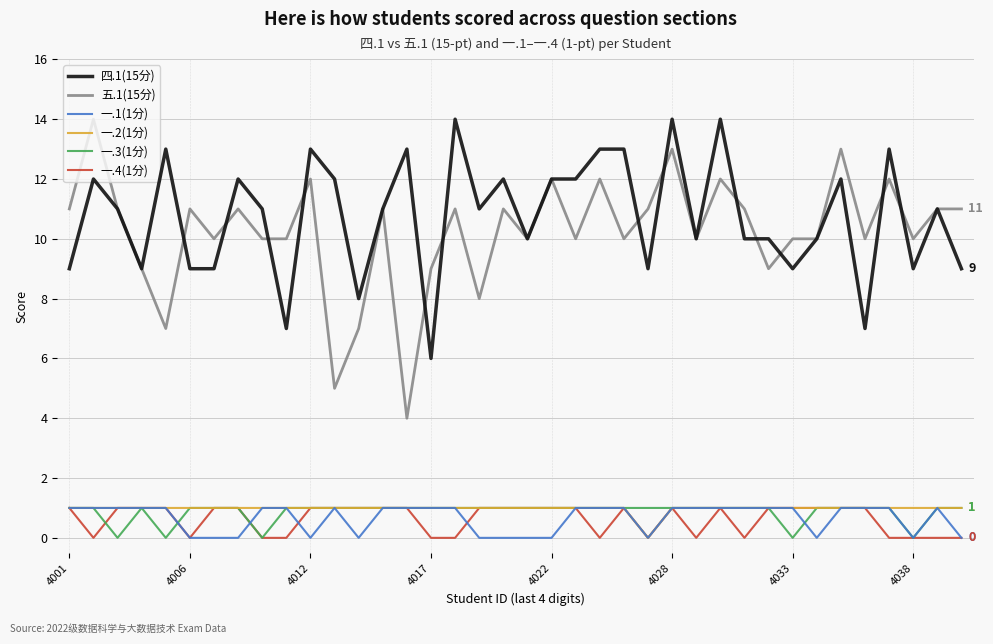

Reading left to right, list all the values displayed in this chart.

四.1(15分): 9	12	11	9	13	9	9	12	11	7	13	12	8	11	13	6	14	11	12	10	12	12	13	13	9	14	10	14	10	10	9	10	12	7	13	9	11	9
五.1(15分): 11	14	11	9	7	11	10	11	10	10	12	5	7	11	4	9	11	8	11	10	12	10	12	10	11	13	10	12	11	9	10	10	13	10	12	10	11	11
一.1(1分): 1	1	1	1	1	0	0	0	1	1	0	1	0	1	1	1	1	0	0	0	0	1	1	1	0	1	1	1	1	1	1	0	1	1	1	0	1	0
一.2(1分): 1	1	1	1	1	1	1	1	1	1	1	1	1	1	1	1	1	1	1	1	1	1	1	1	0	1	1	1	1	1	1	1	1	1	1	1	1	1
一.3(1分): 1	1	0	1	0	1	1	1	0	1	1	1	1	1	1	1	1	1	1	1	1	1	1	1	1	1	1	1	1	1	0	1	1	1	1	0	1	1
一.4(1分): 1	0	1	1	1	0	1	1	0	0	1	1	1	1	1	0	0	1	1	1	1	1	0	1	0	1	0	1	0	1	1	1	1	1	0	0	0	0